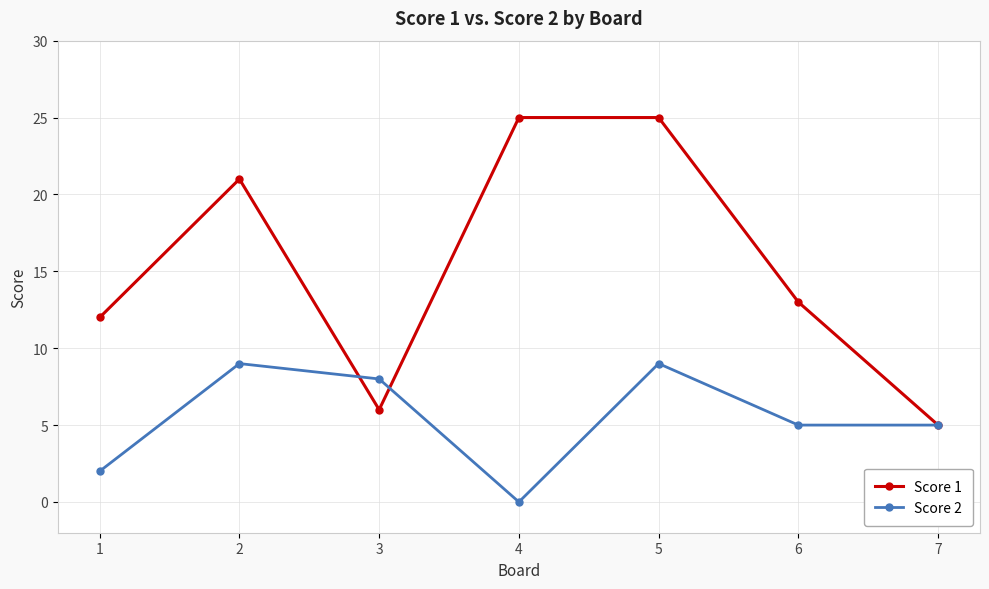

Is it true that Score 1 equals 6 at 3?

True